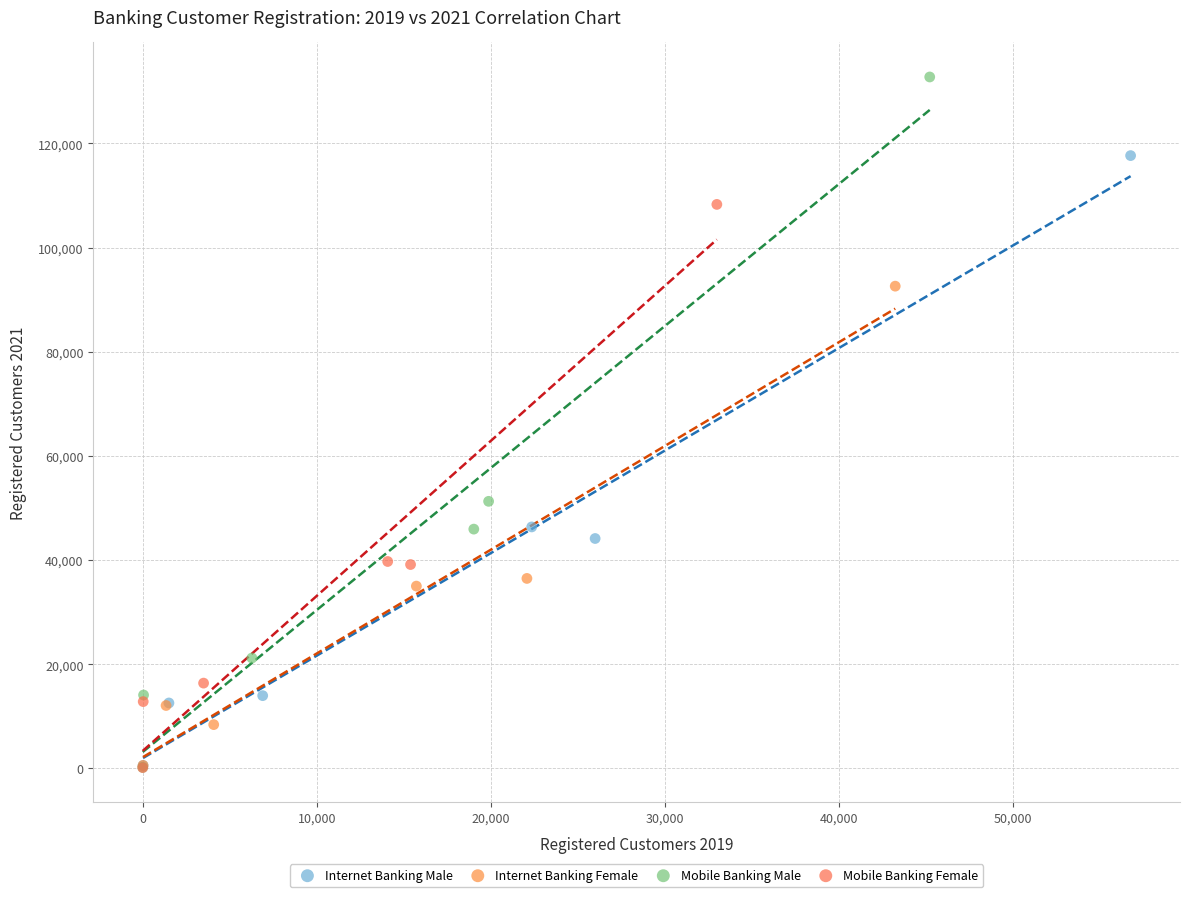

Which series reaches the maximum Y coordinate?

Mobile Banking Male